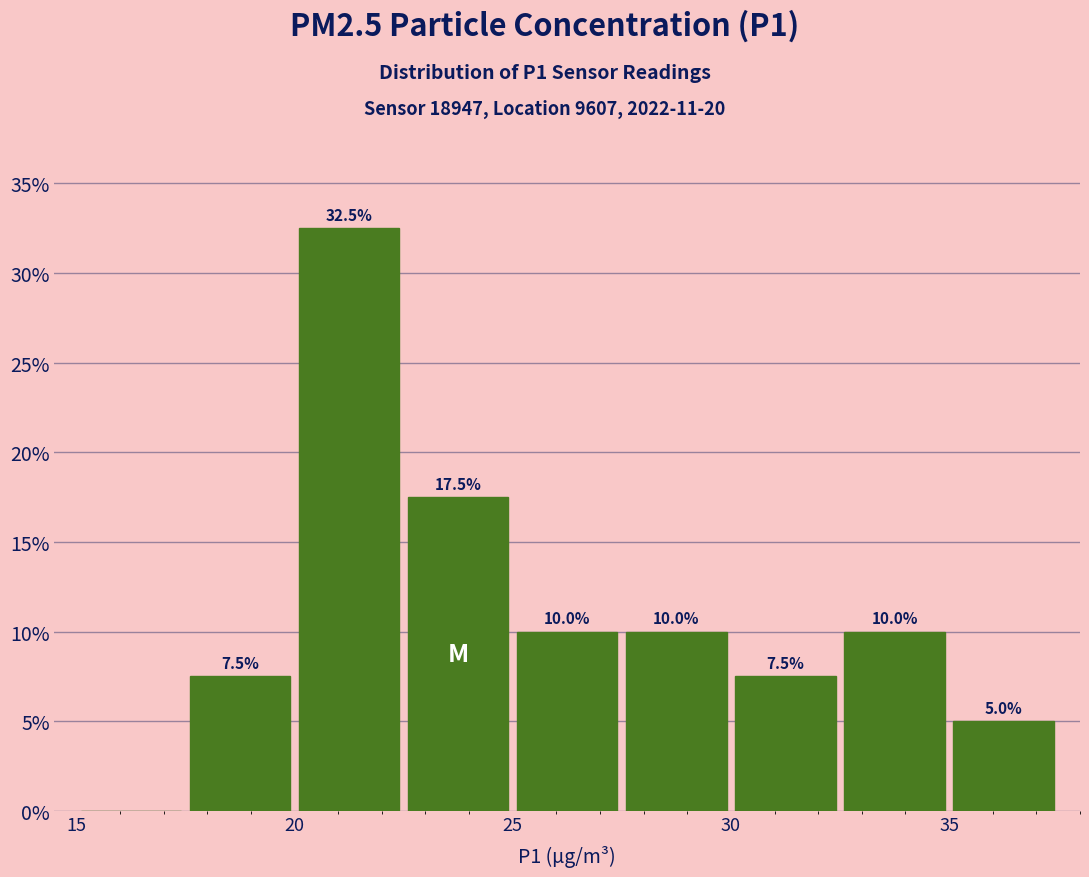

Over which range of the x-axis is the bar tallest?

20.0 to 22.5